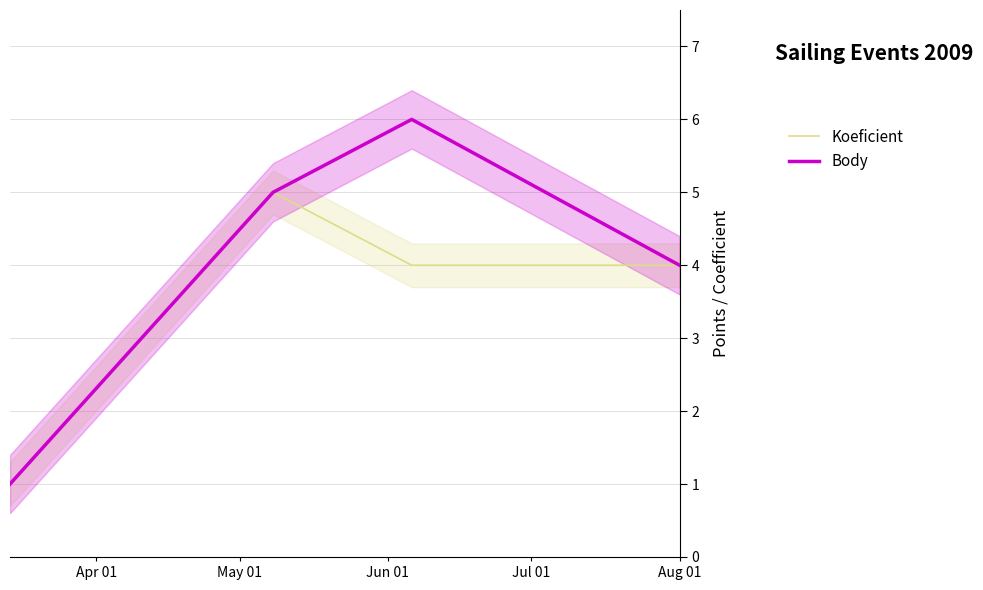

Between May 01 and Apr 01, which is larger?

May 01